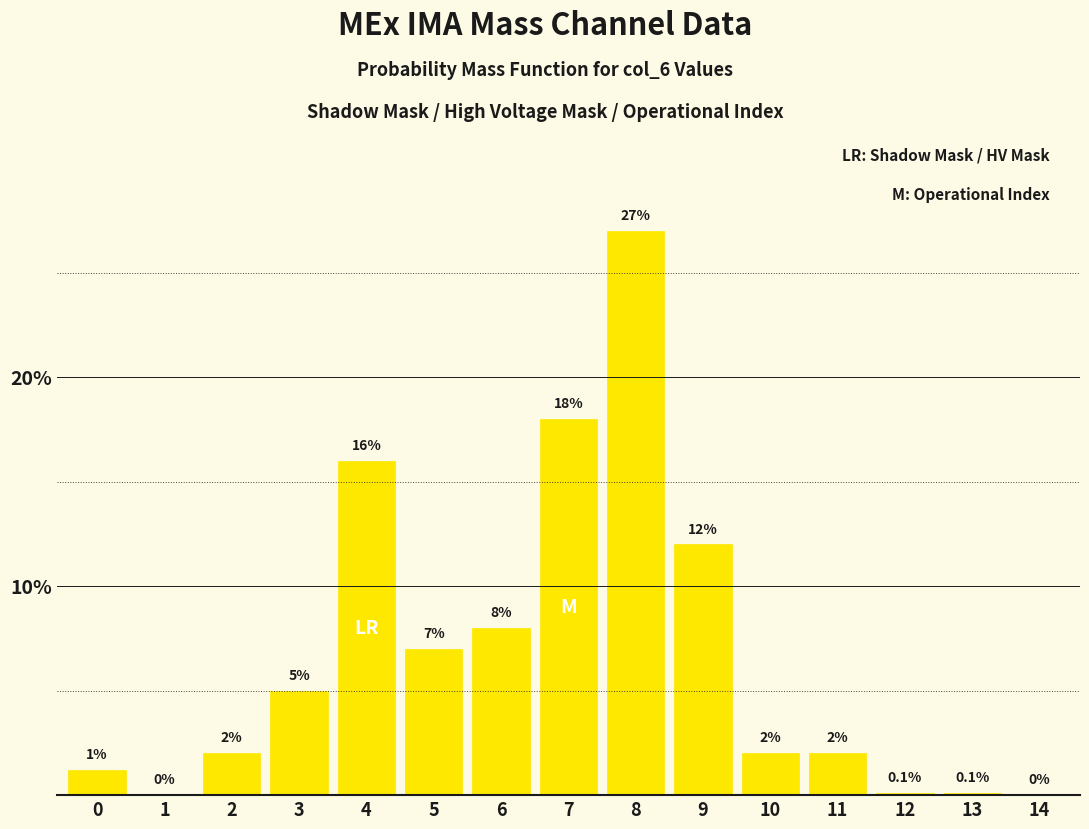

Reading right to left, extract all data points from this chart.

14=0.0	13=0.1	12=0.1	11=2.0	10=2.0	9=12.0	8=27.0	7=18.0	6=8.0	5=7.0	4=16.0	3=5.0	2=2.0	1=0.0	0=1.2